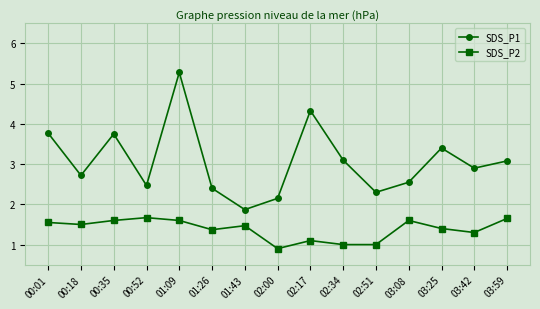

True or false: SDS_P1 and SDS_P2 cross at least once.

False